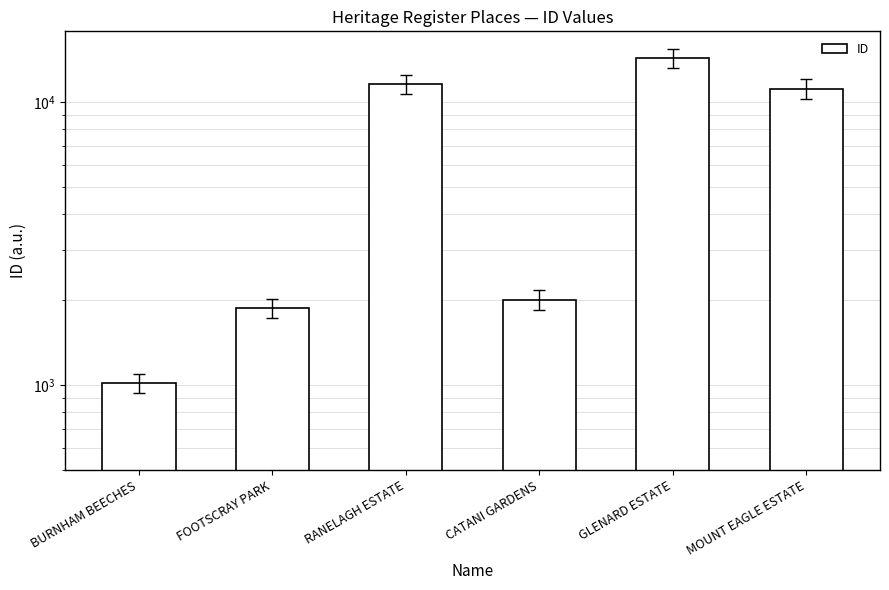

What is the label of the 3rd bar from the right?

CATANI GARDENS